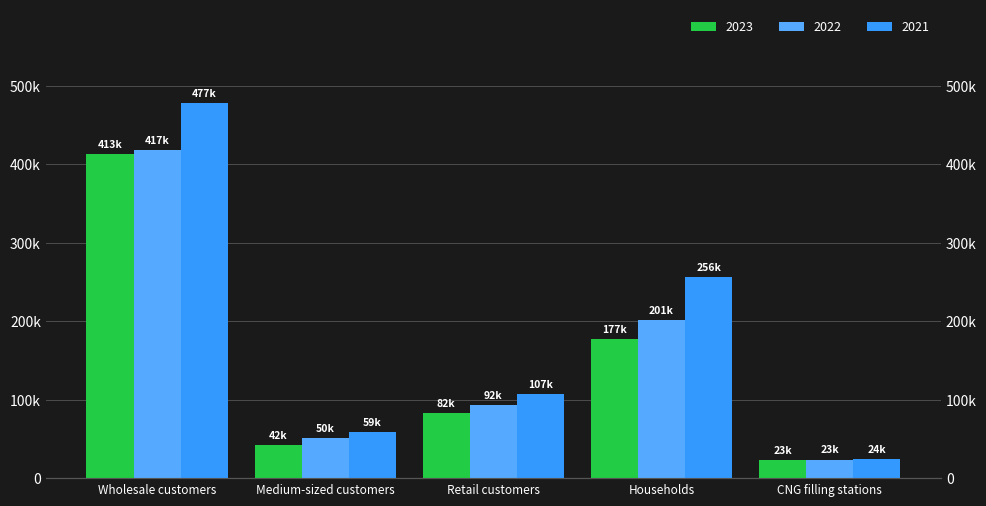

Which series has the largest range (max minus min)?

2021